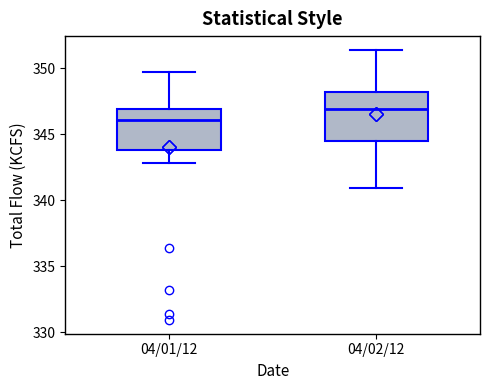

Where is the lower edge of the box for 04/01/12 on the y-axis? The values are not printed on the chart, so give them approximately, as read against the axis.

344.0